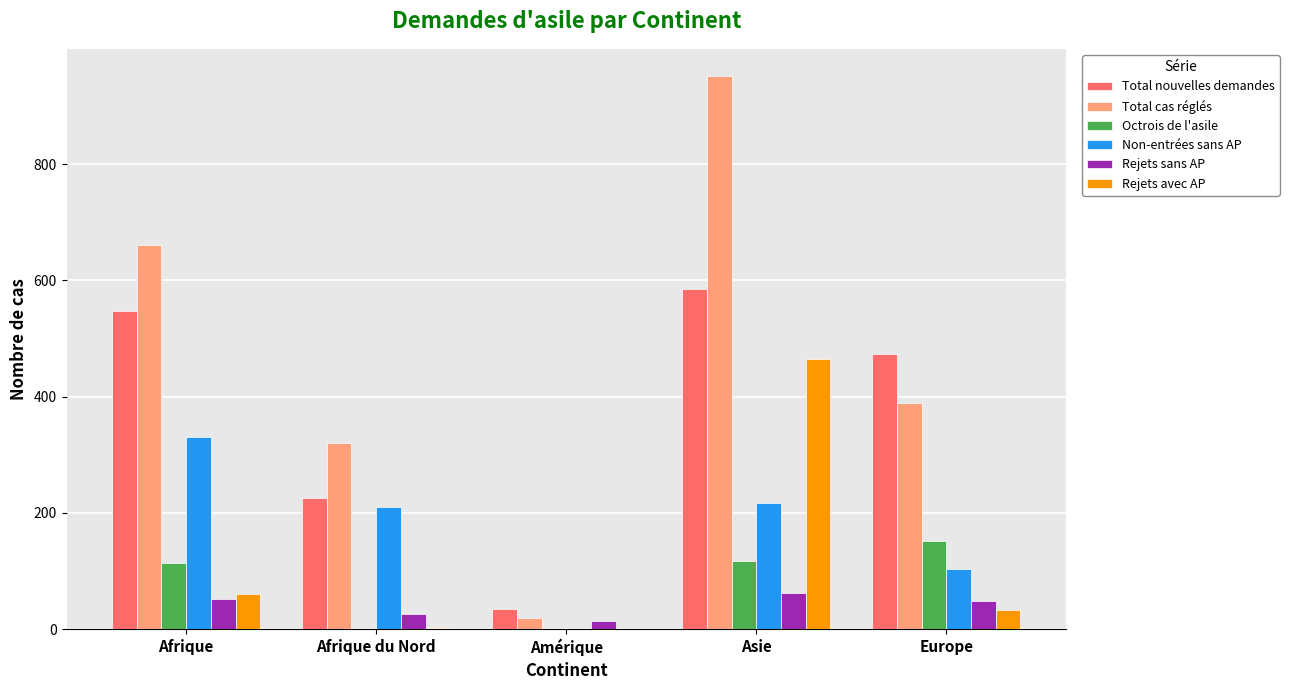

At which category does the chart reach its peak across all series?

Asie